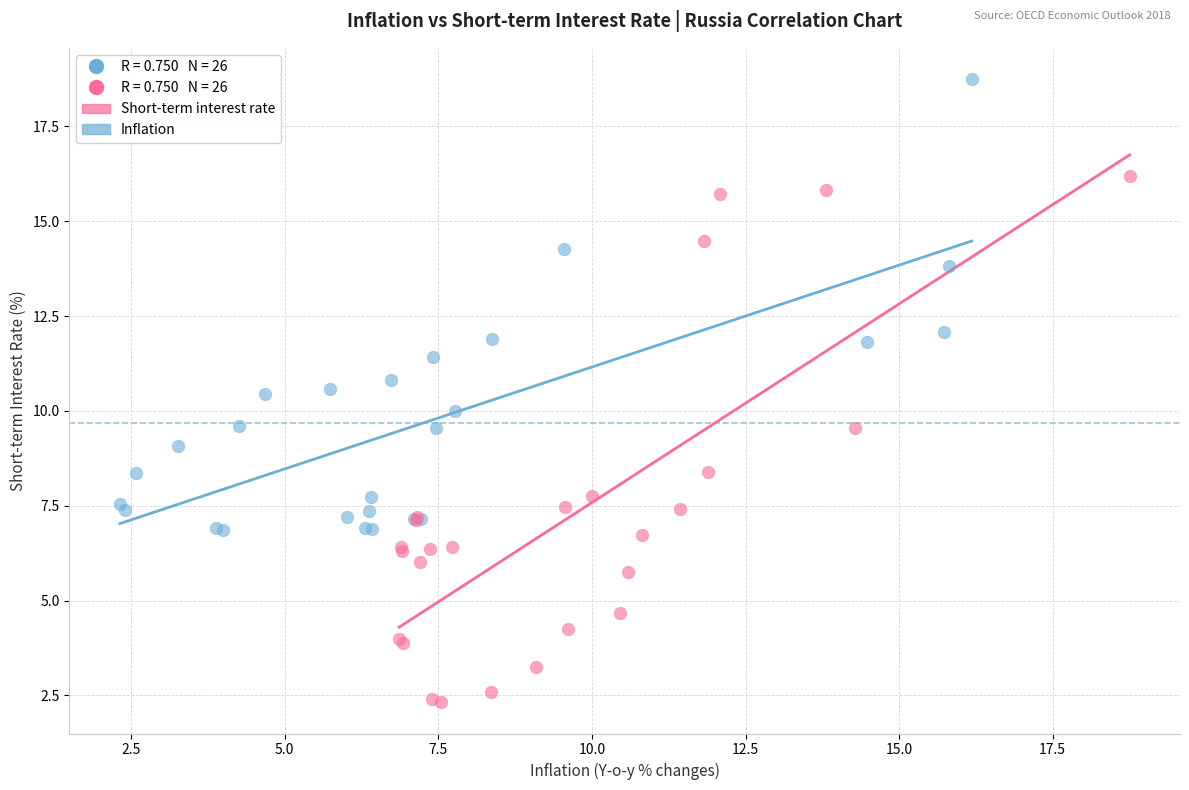

Which series has the widest spread of Y values?

Short-term interest rate